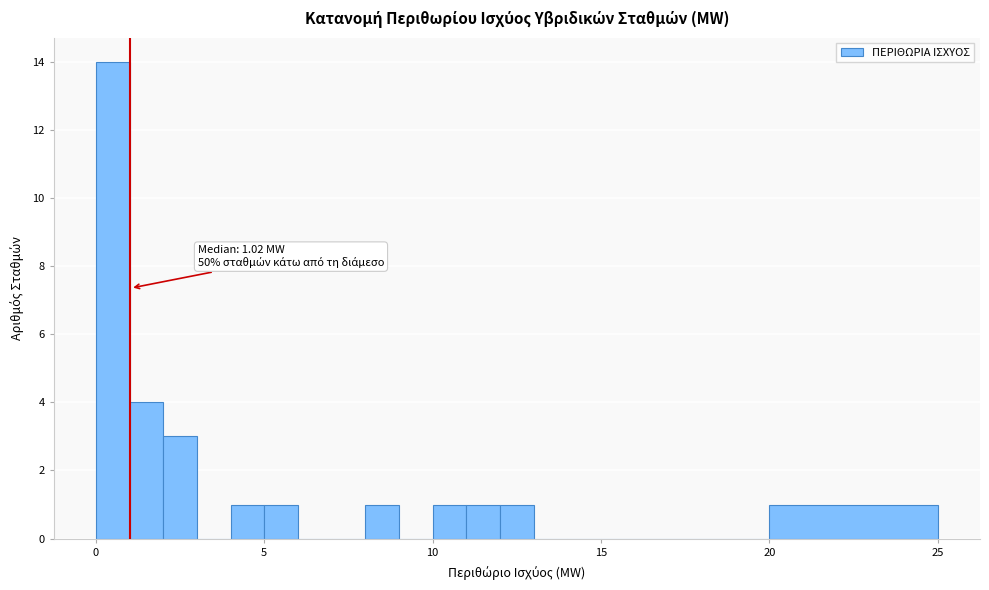

Around what value on the x-axis is the tallest bar? Give the approximate position of its centre, as read against the axis.

0.5